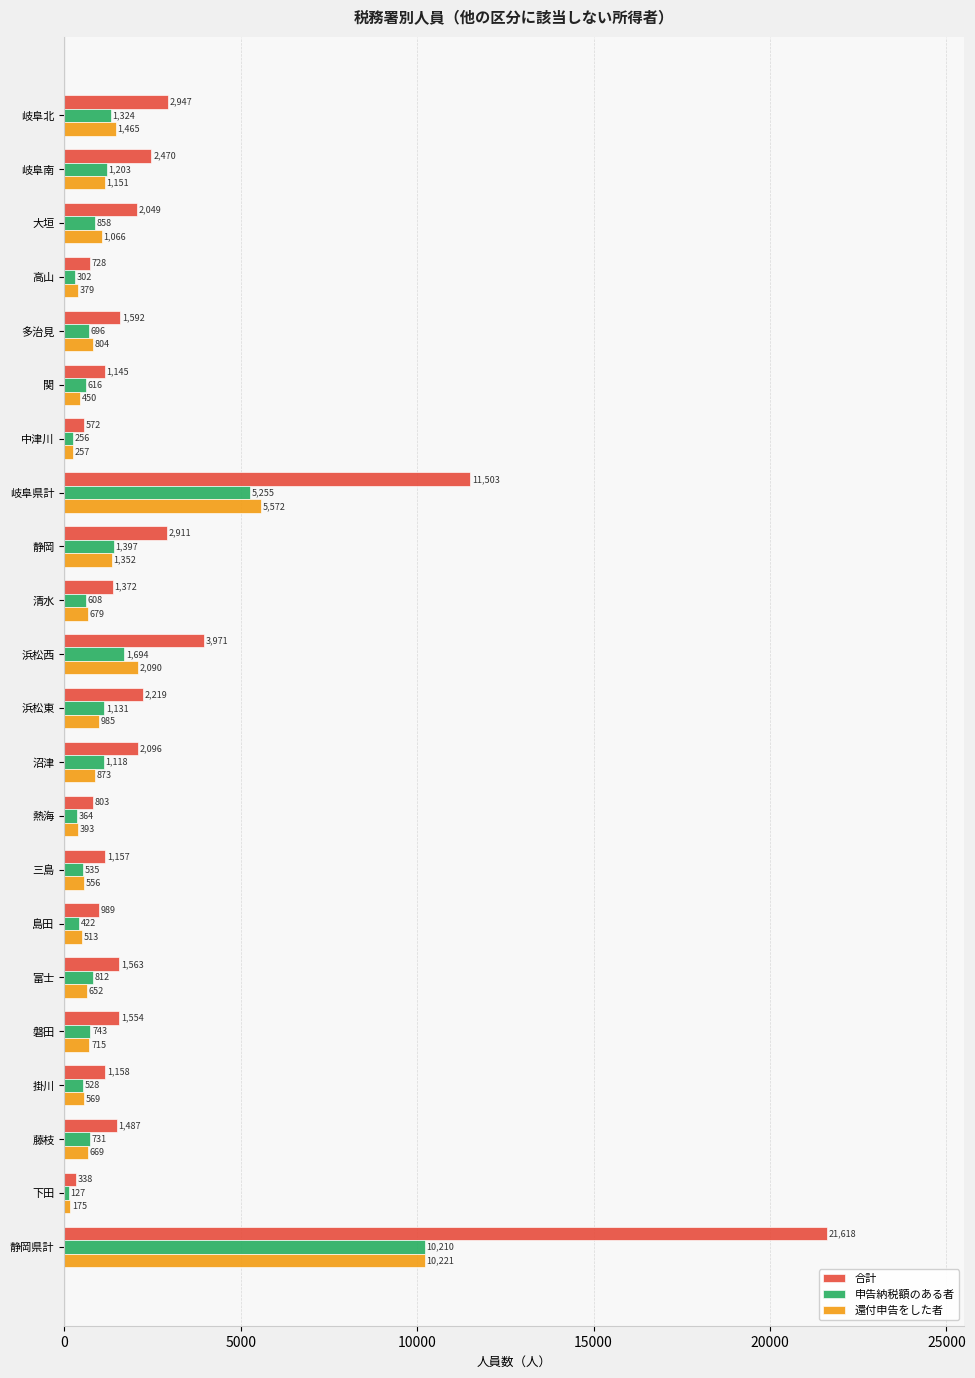

What is the sum of all 還付申告をした者 values?

31586